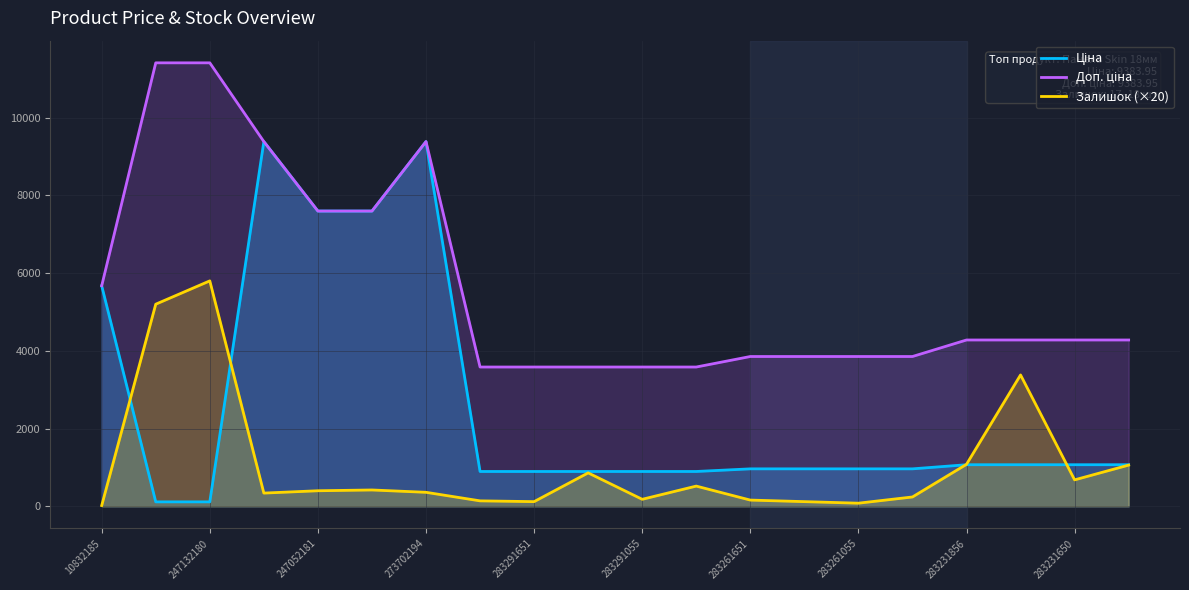

What are all the series names shown in the legend?

Ціна, Доп. ціна, Залишок (×20)